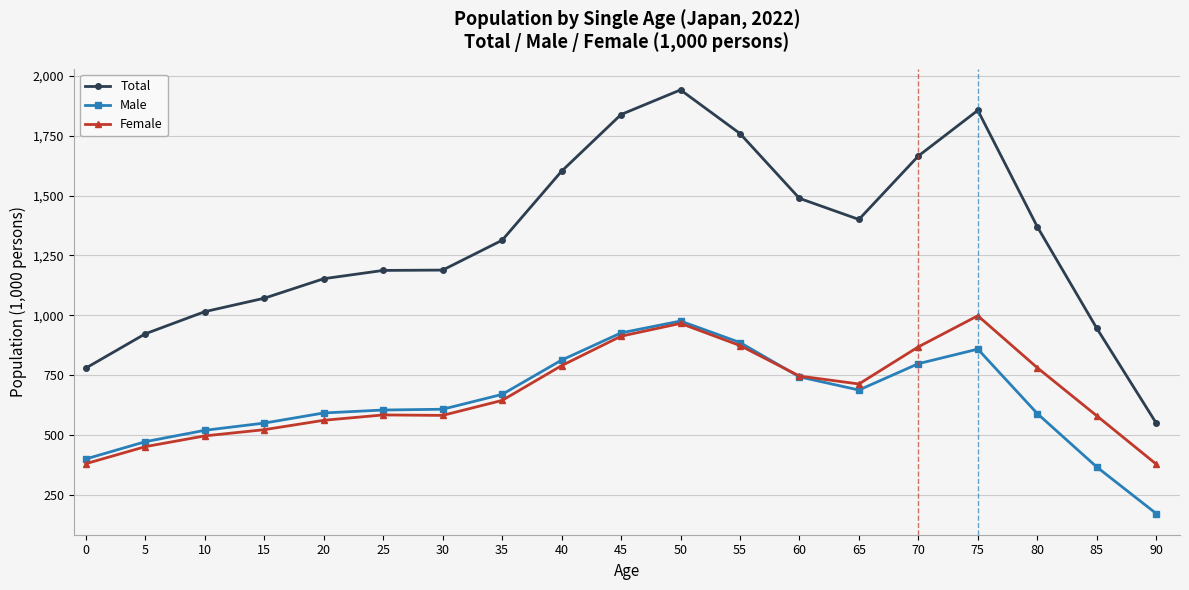

Is this an area chart (filled region under the line)?

No